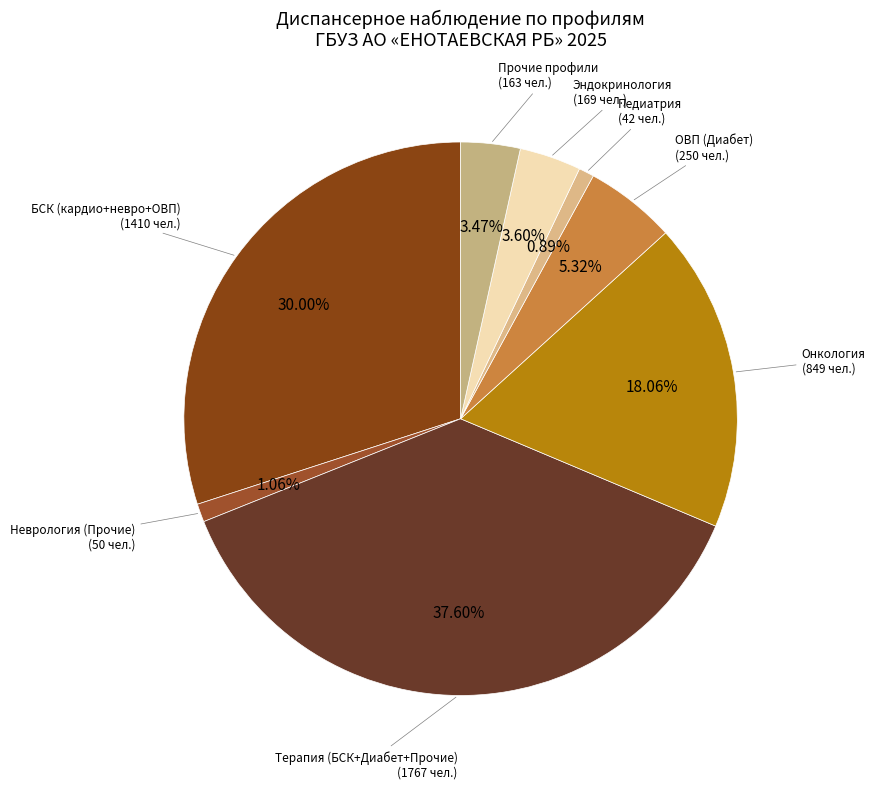

Is there a majority slice in this chart?

No